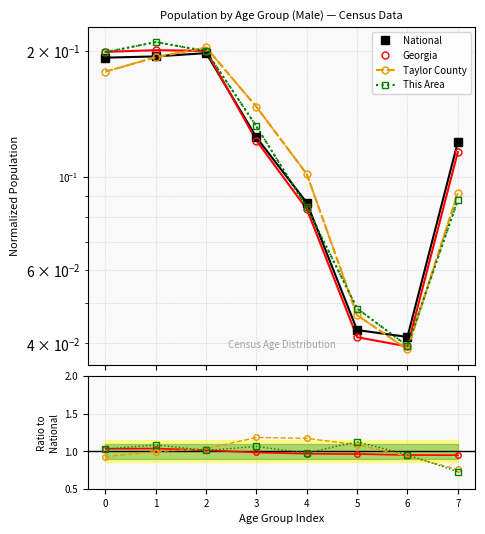

The value of Taylor County at 5 is 0.0. True or false?

False